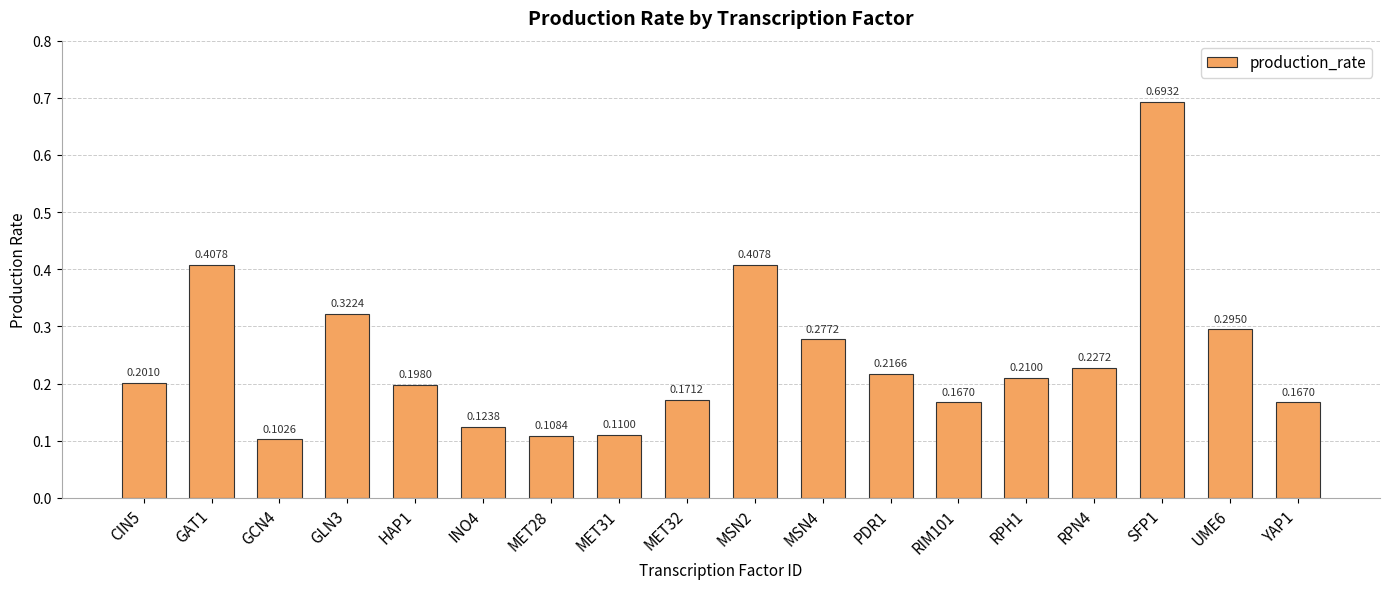

What is the label of the 1st bar from the right?

YAP1